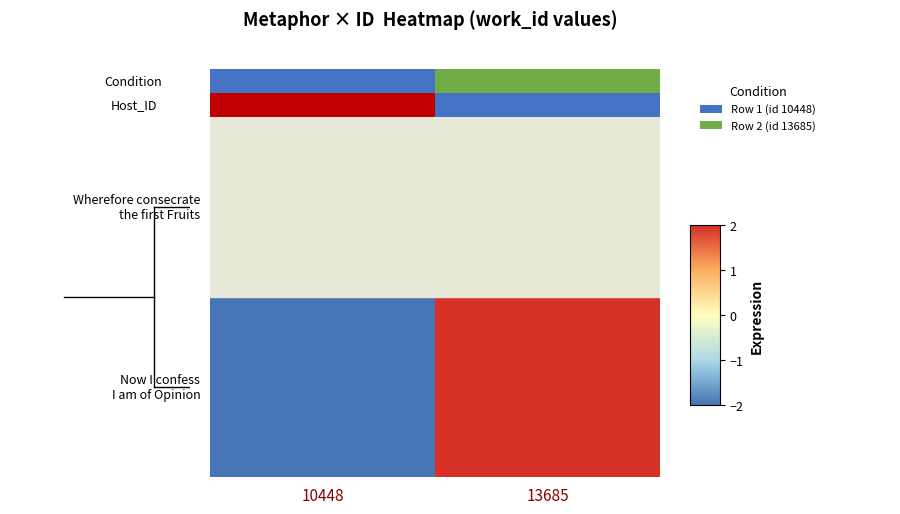

Which category has the lowest value across all series?

10448